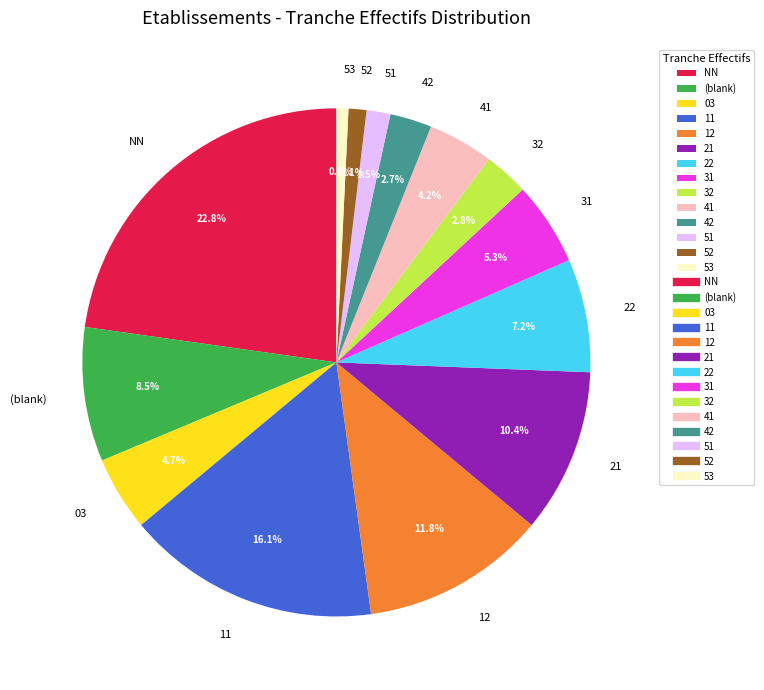

Does 51 represent more than half of the total?

No